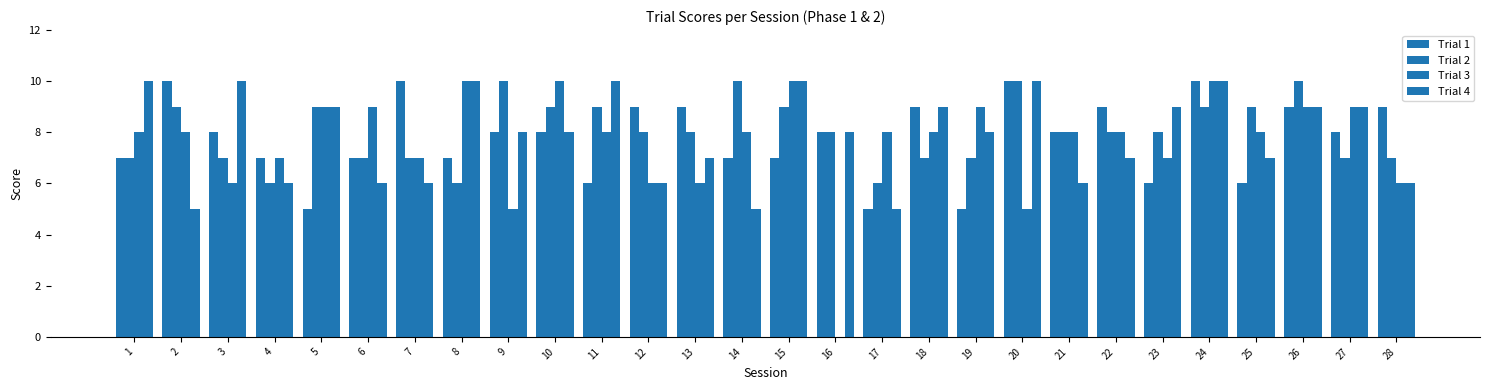

Are the bars grouped side by side (vs. stacked)?

Yes